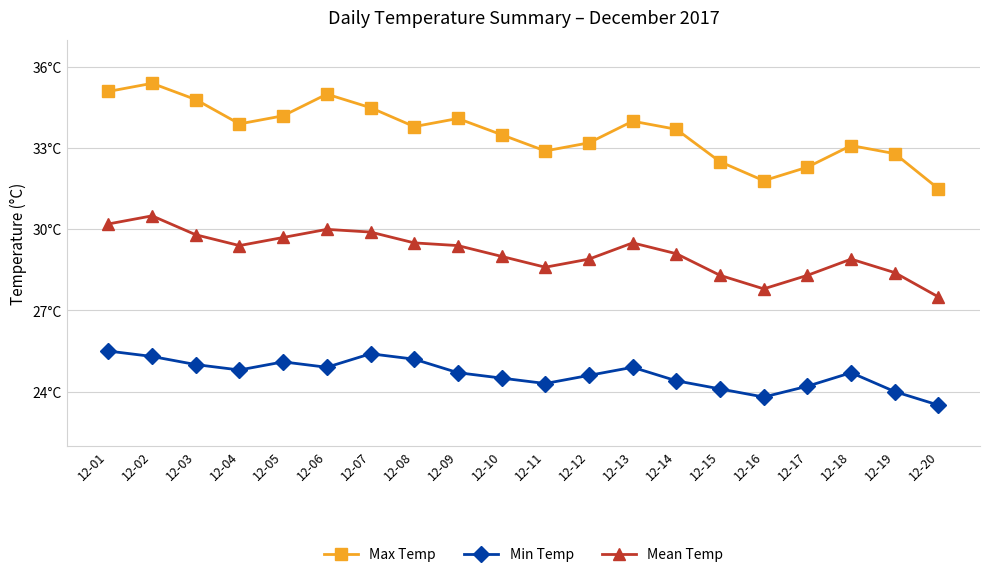

At how many categories does at least one series exceed 25?

20